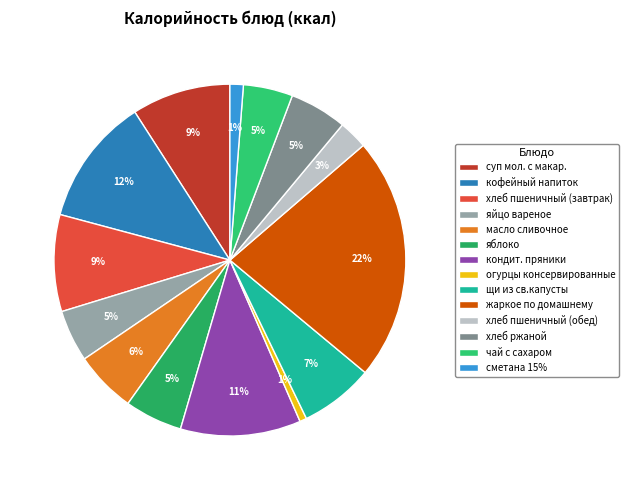

Is there a majority slice in this chart?

No